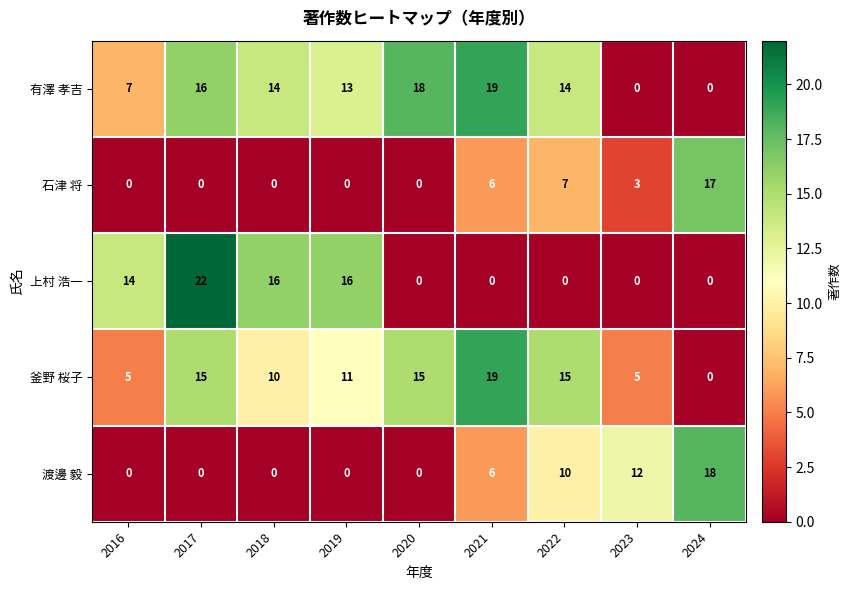

What is the total value across all series at 2020?

33